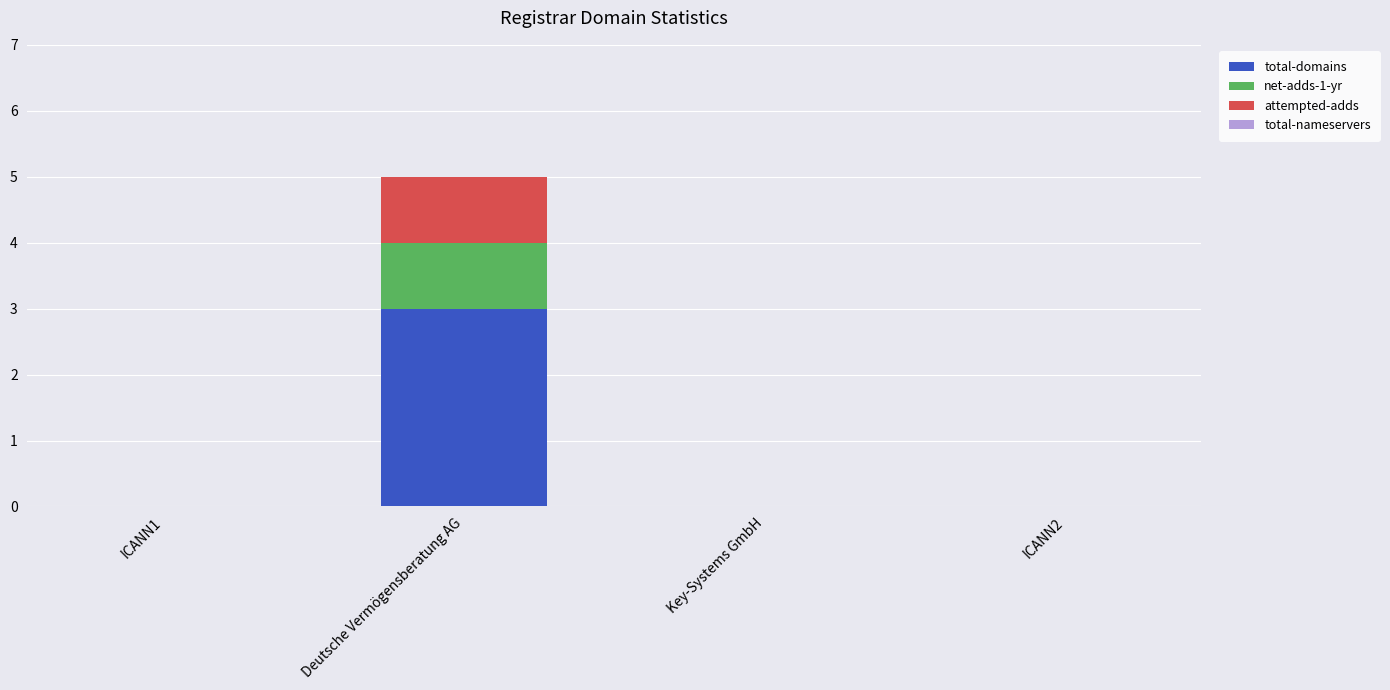

Are the bars grouped side by side (vs. stacked)?

No